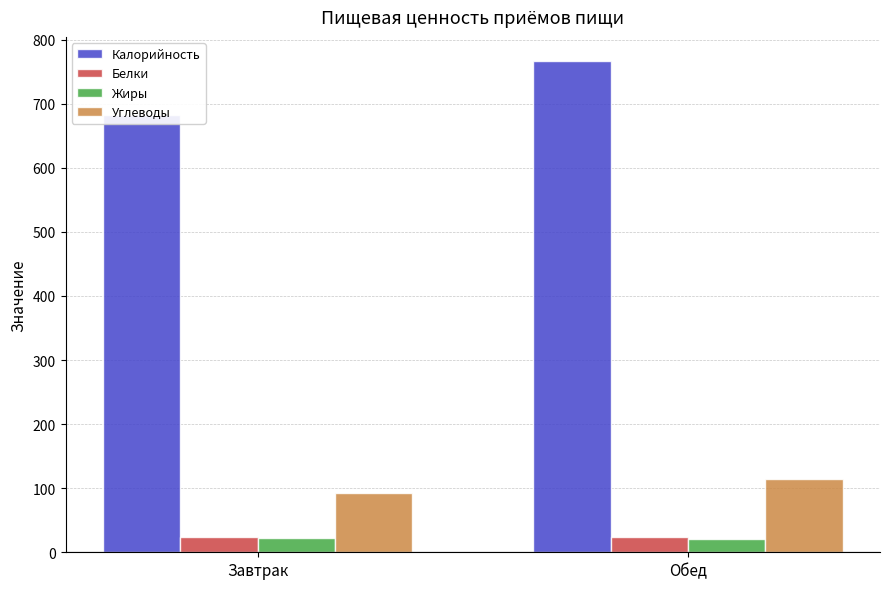

Reading left to right, extract all data points from this chart.

Калорийность: 683.1	766.0
Белки: 23.1	24.0
Жиры: 22.6	21.3
Углеводы: 92.8	114.9